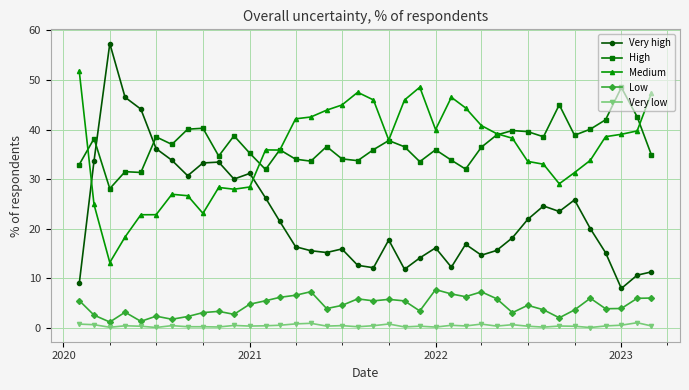

How many interior local peaks does the Very high series have?

9